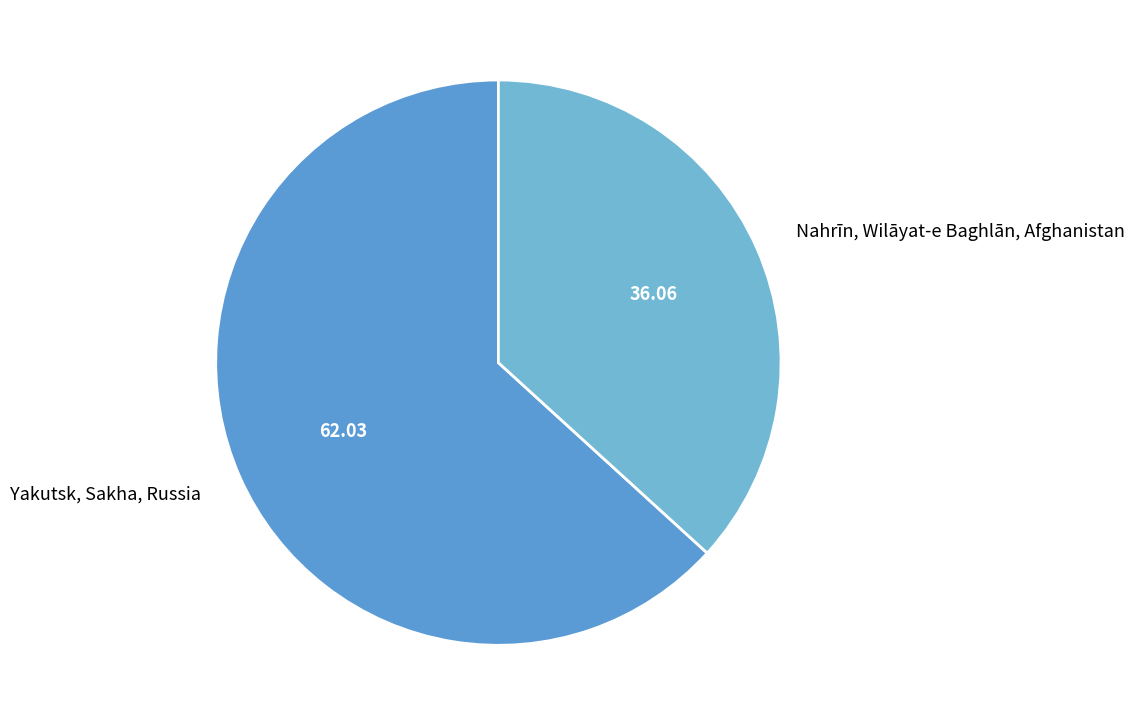

What is the smallest slice in the pie chart?

Nahrīn, Wilāyat-e Baghlān, Afghanistan